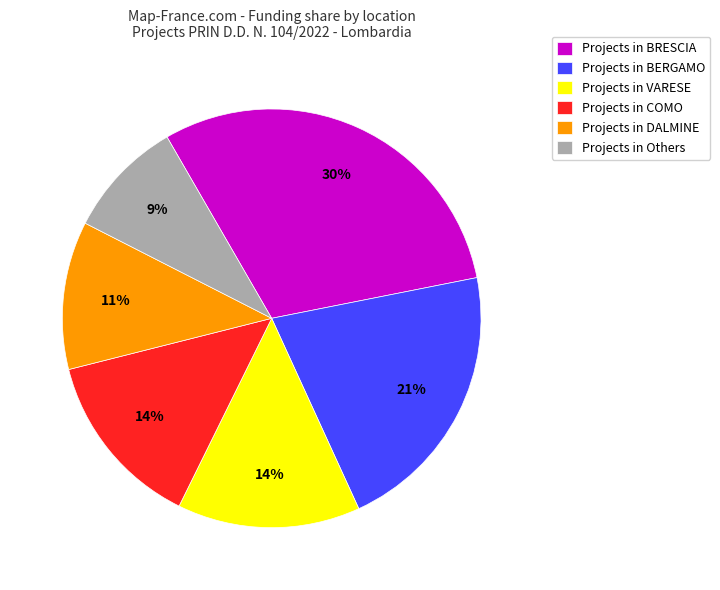

Does any single category account for the majority?

No